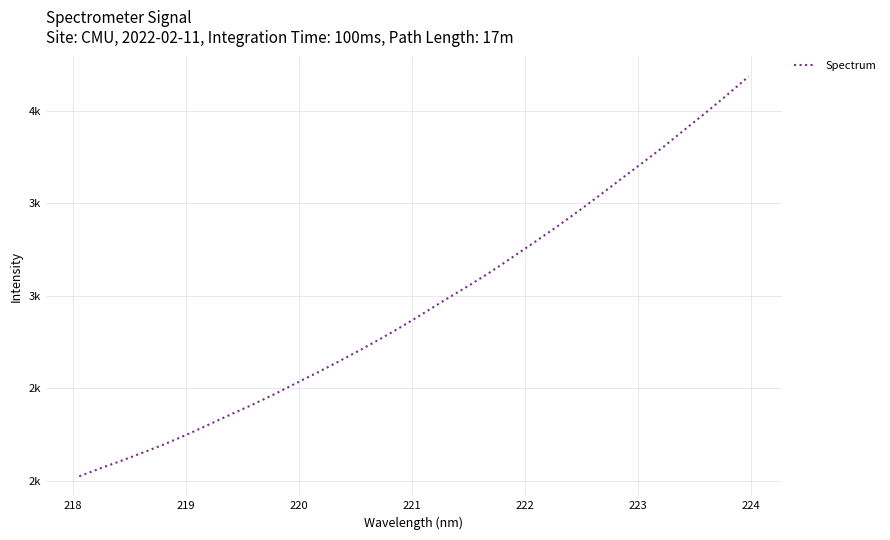

What is the greatest value displayed?

4184.6